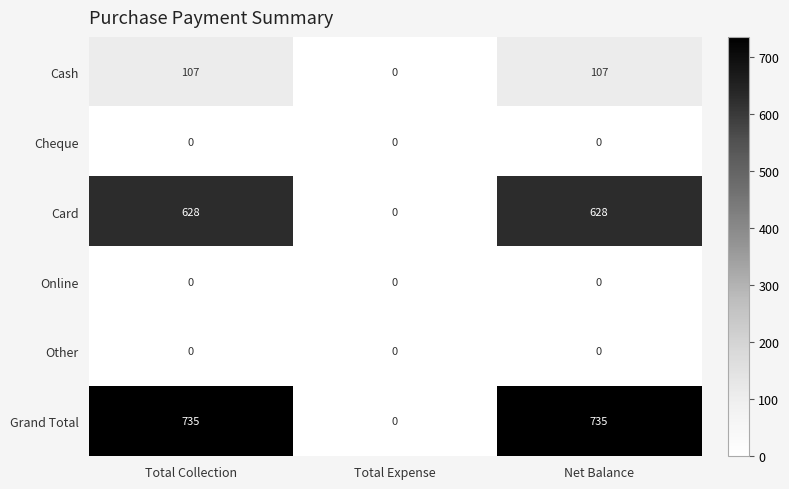

Is the value of Grand Total at Total Collection greater than the value of Card at Total Collection?

Yes